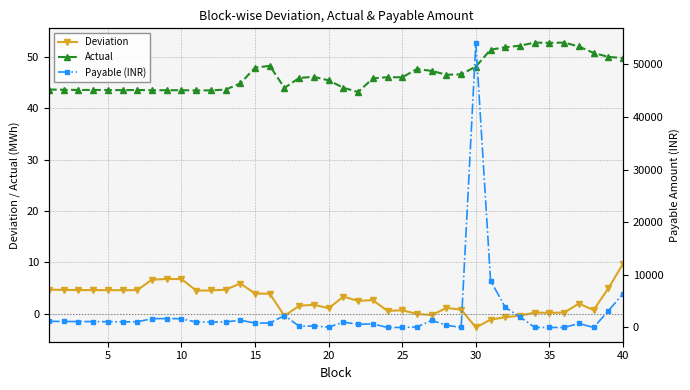

What is the smallest value displayed?

-2.6